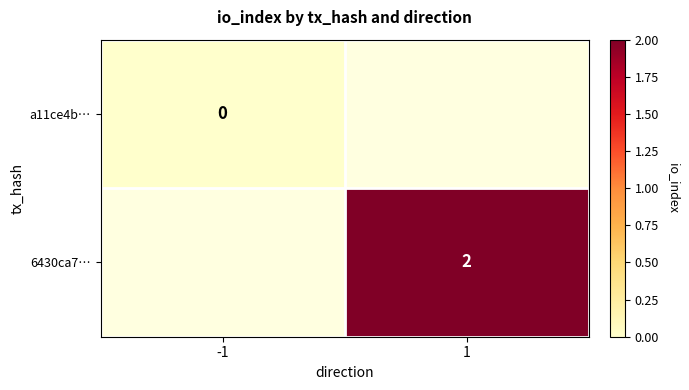

The 6430ca7… series shows 2 at 1. True or false?

True